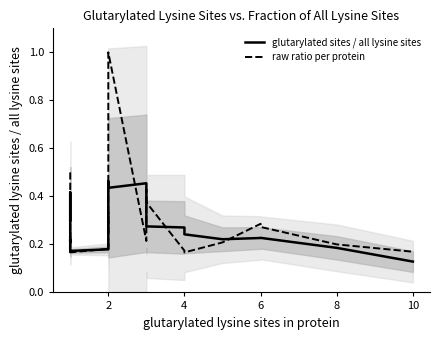

What is the maximum value shown in the chart?

1.0